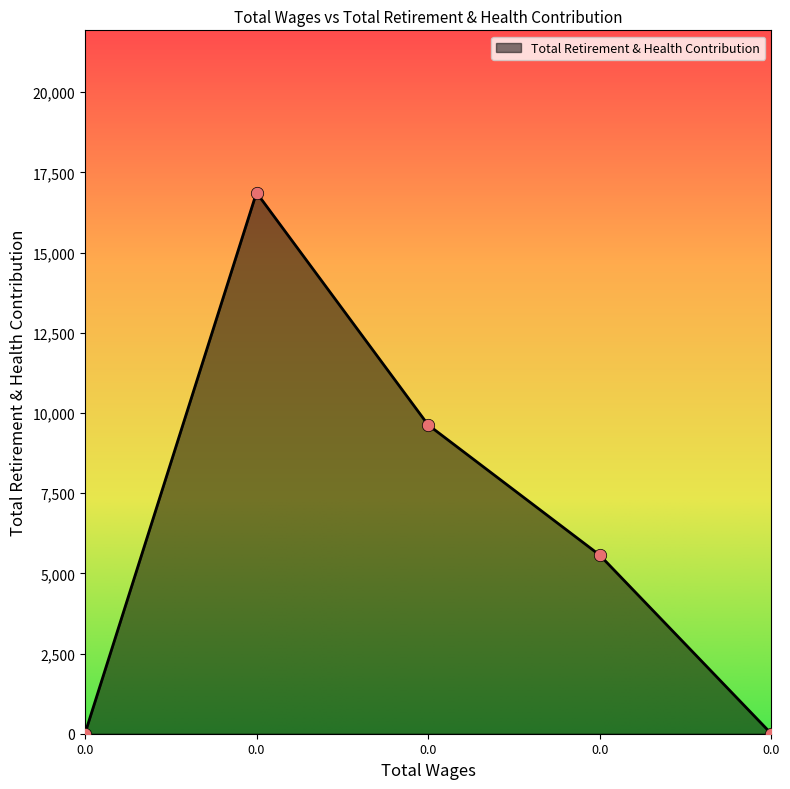

What is the change in value from 0.0 to 0.0?

-9628